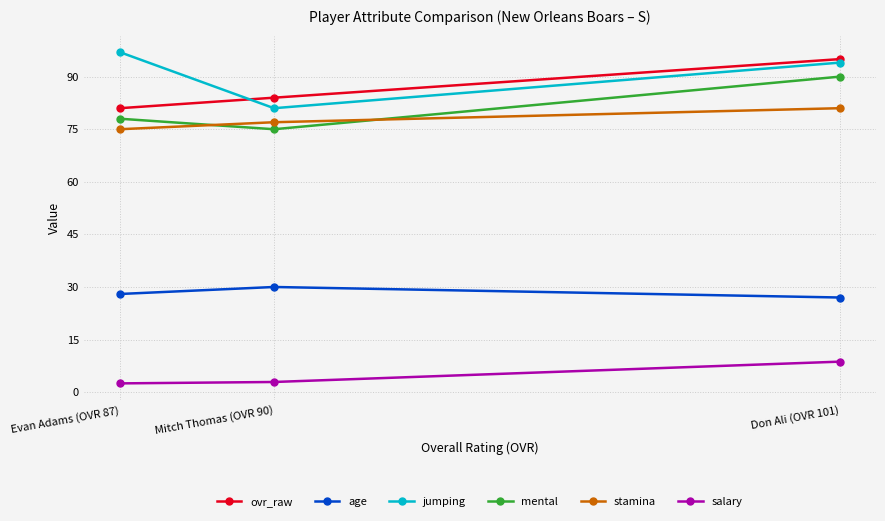

What is the label of the 3rd point from the left?

Don Ali (OVR 101)